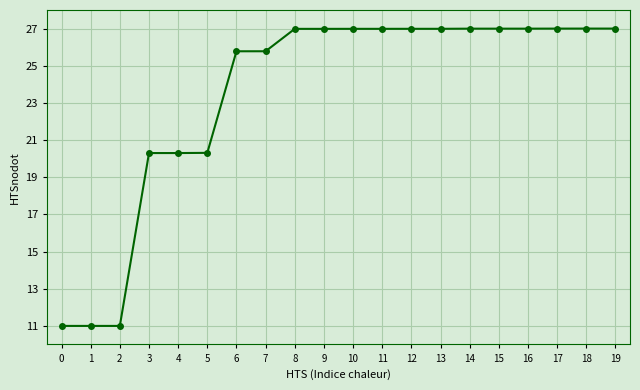

What is the change in value from 7 to 16?

+1.2